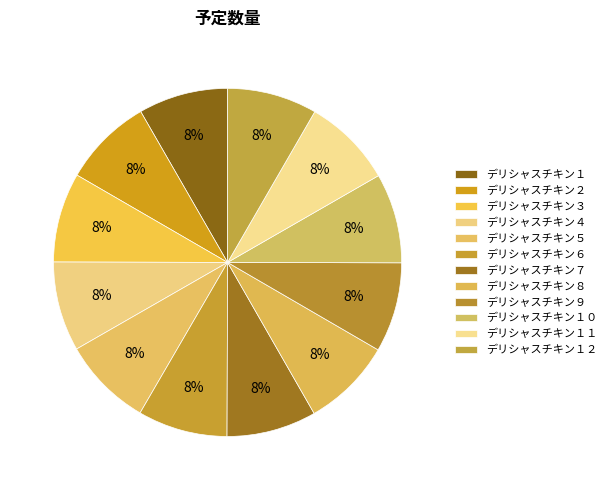

To the nearest percent, what portion does デリシャスチキン７ represent?

8%